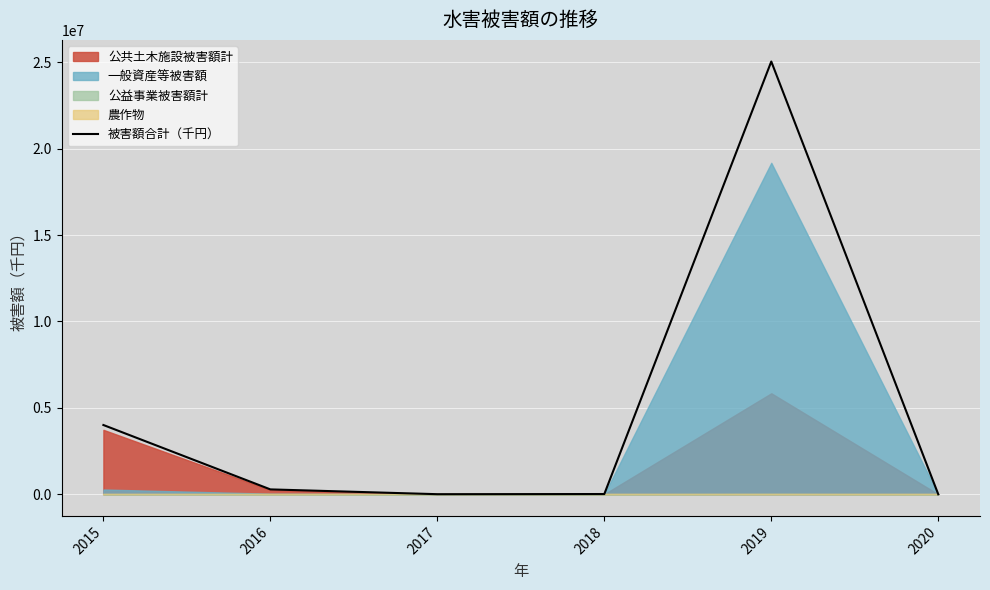

Which has a higher value, 2017 or 2018?

2018